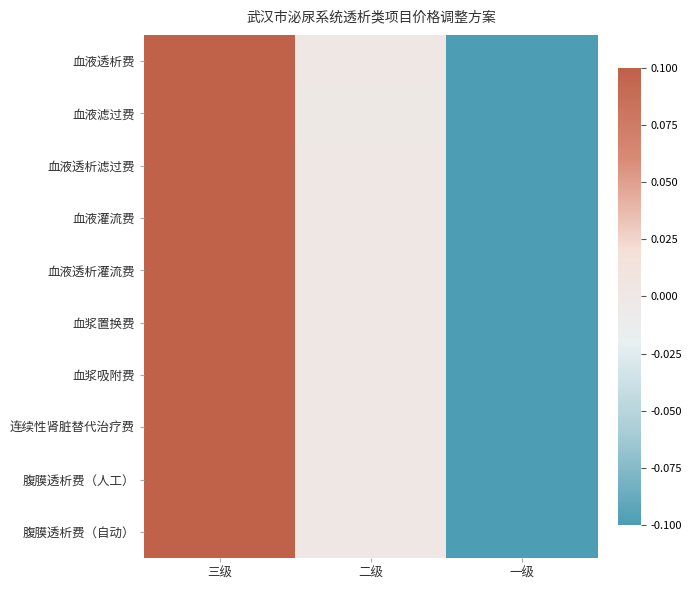

Which series has the largest range (max minus min)?

连续性肾脏替代治疗费